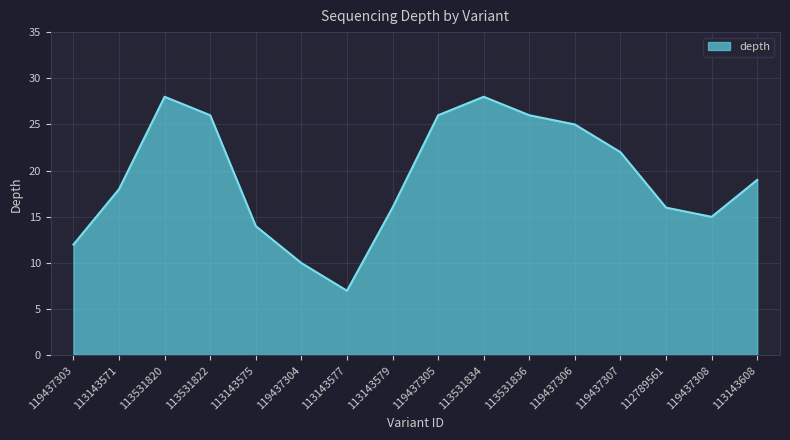

What position from the right is 119437306?

5